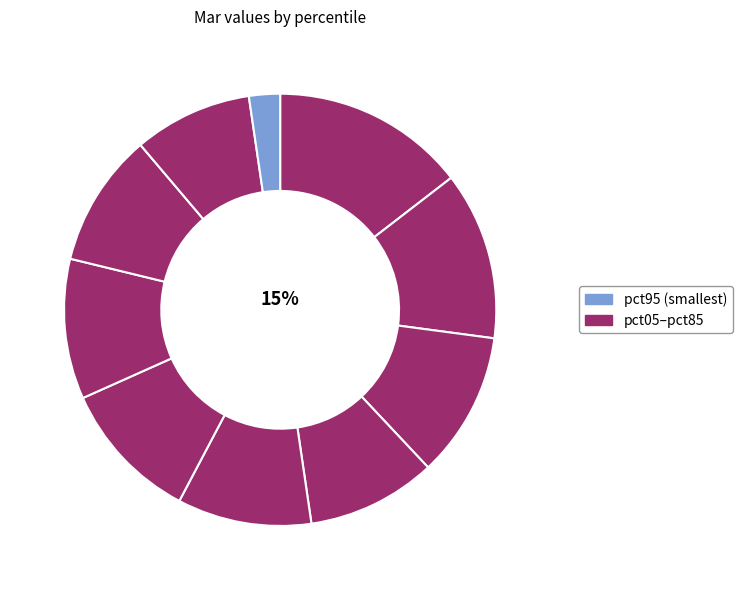

Count the number of slices in the pie.

10